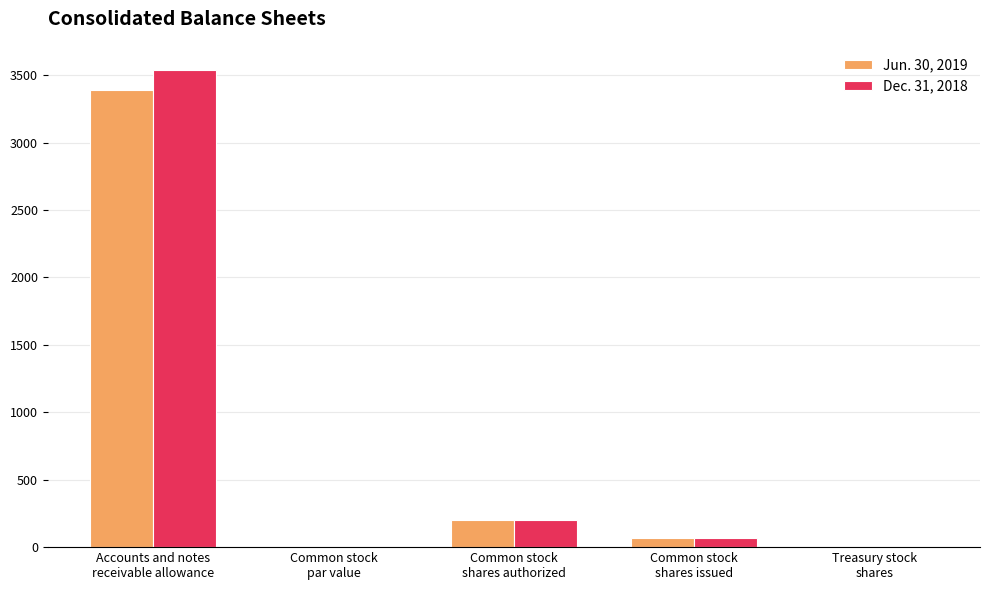

What is the sum of all Dec. 31, 2018 values?

3811.7